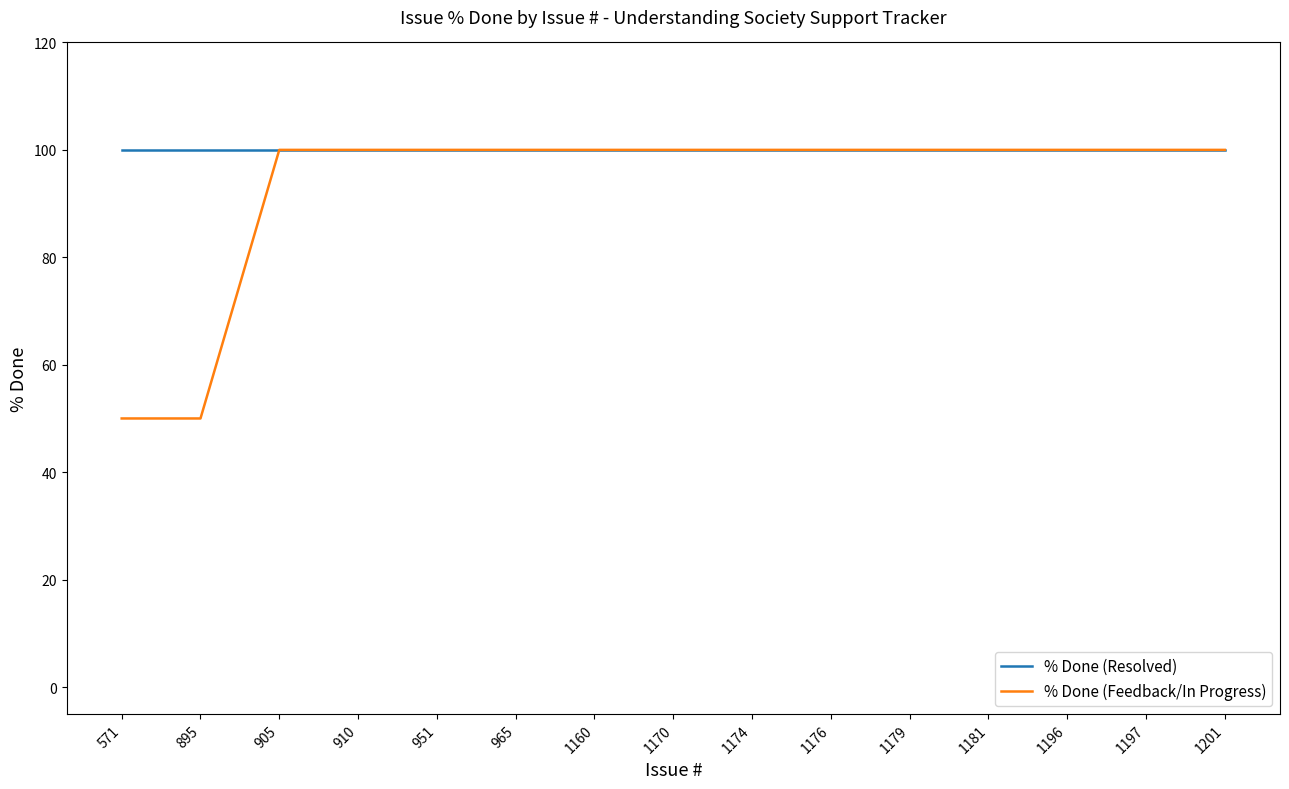

What is the minimum value shown in the chart?

50